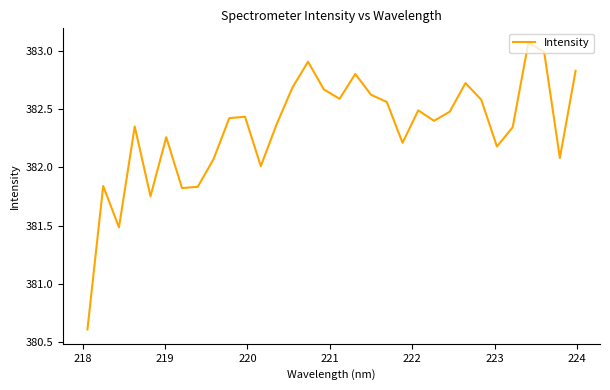

What is the smallest value displayed?

380.6